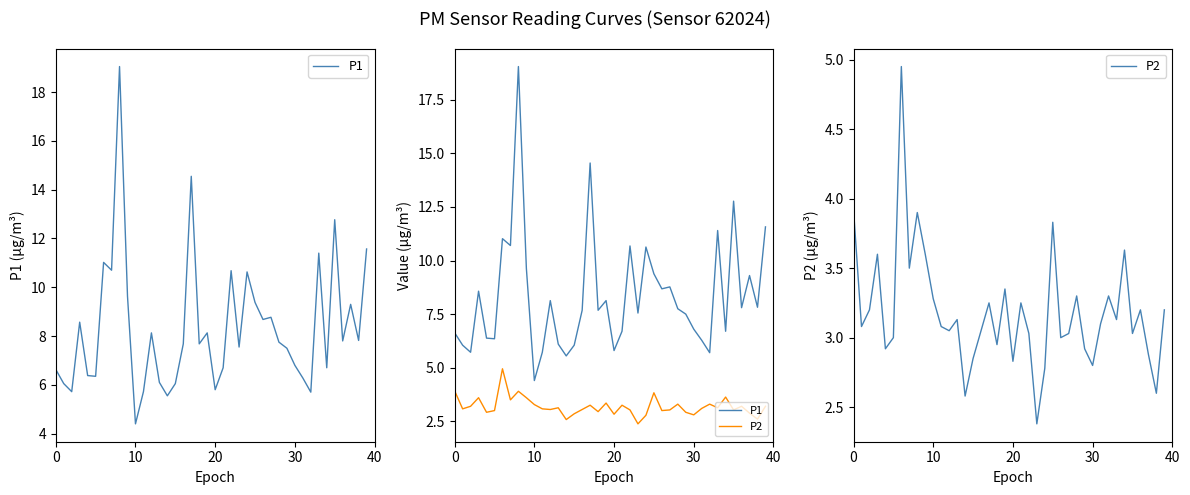

What is the difference between the maximum and minimum values in the P1 series?

14.7